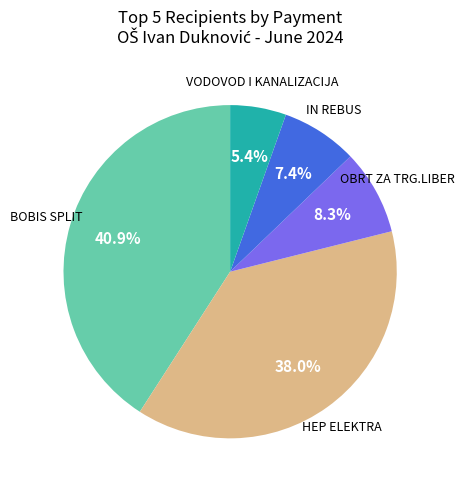

Is there any slice that represents more than half of the pie?

No